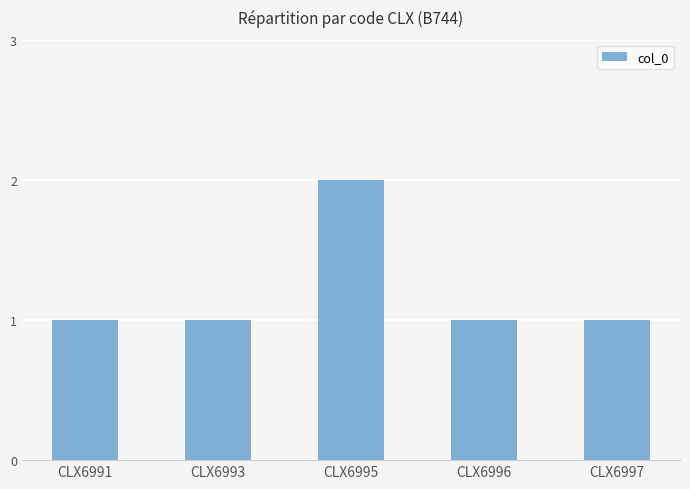

How many data points does each series have?

5